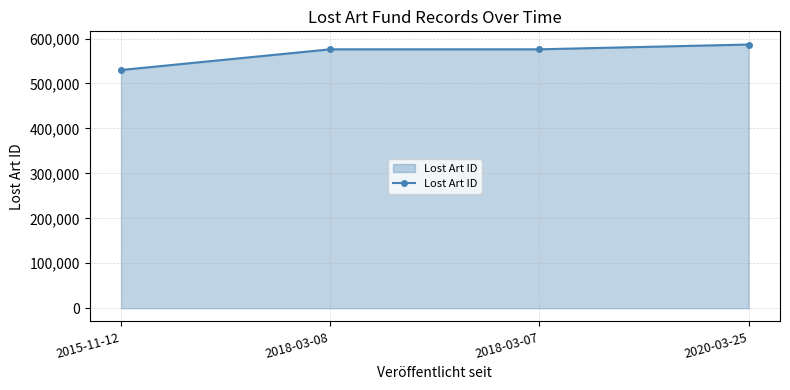

What is the smallest value displayed?

530003